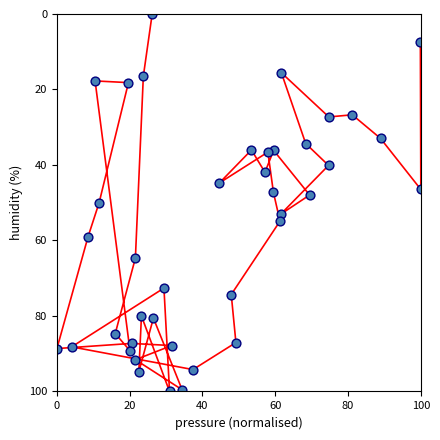

What is the range of X values (max minus min)?

100.0